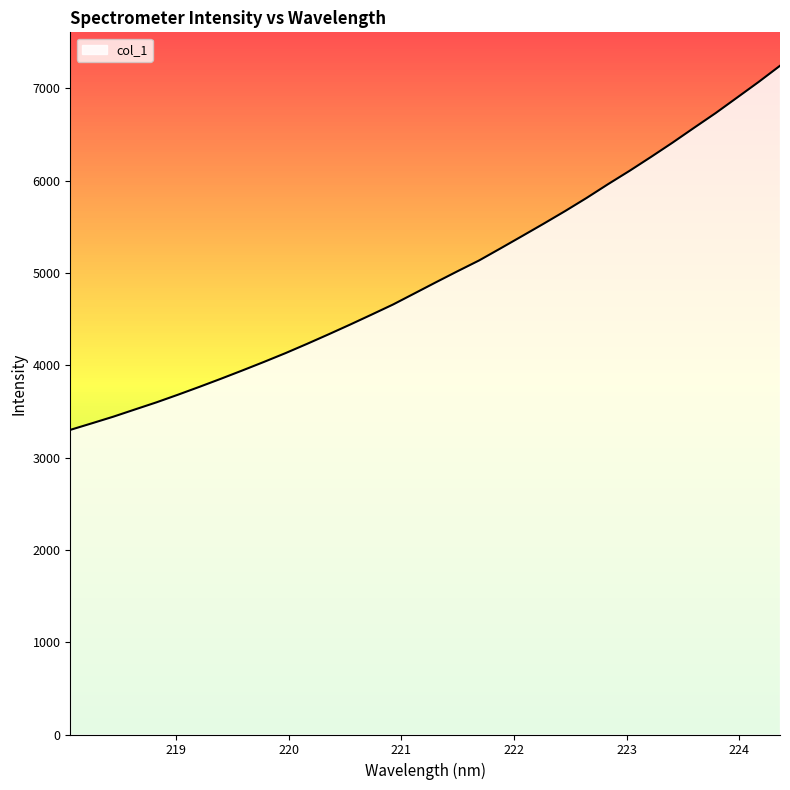

What is the difference between the maximum and minimum values?

3944.3